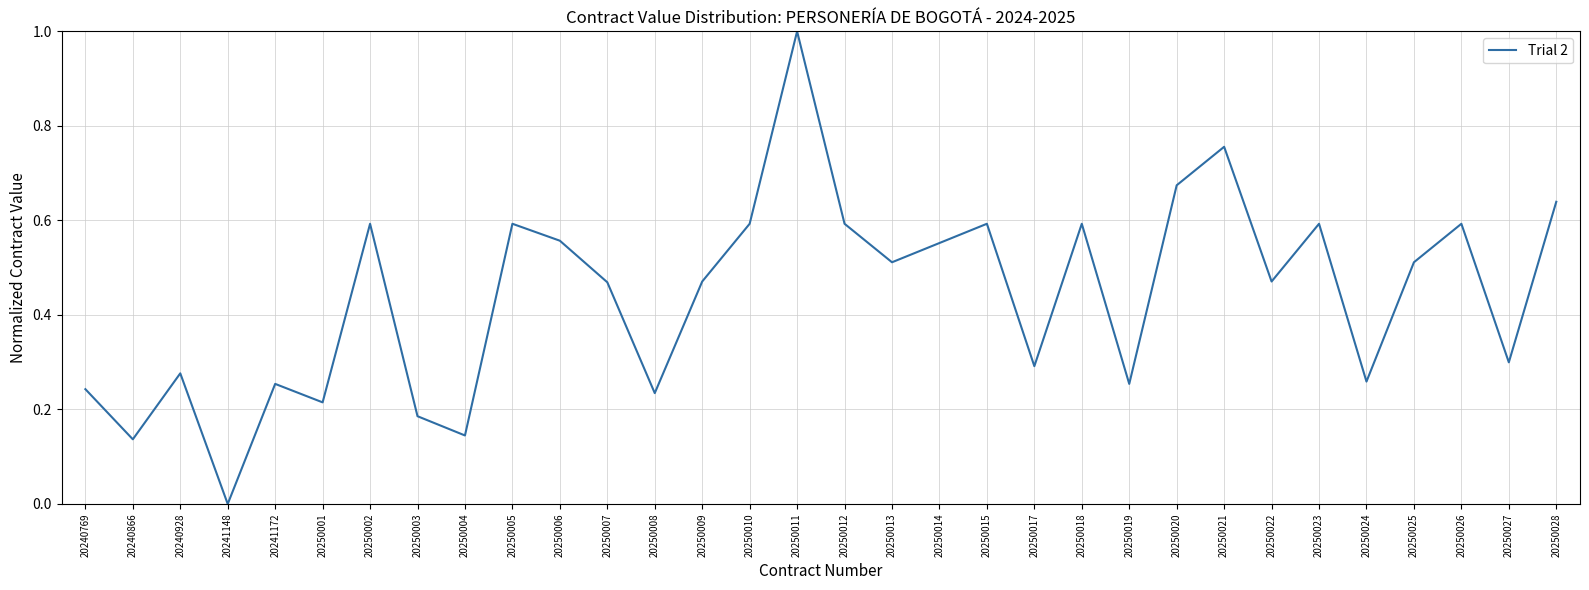

What is the sum of the values at 20250003 and 20250021?

0.9